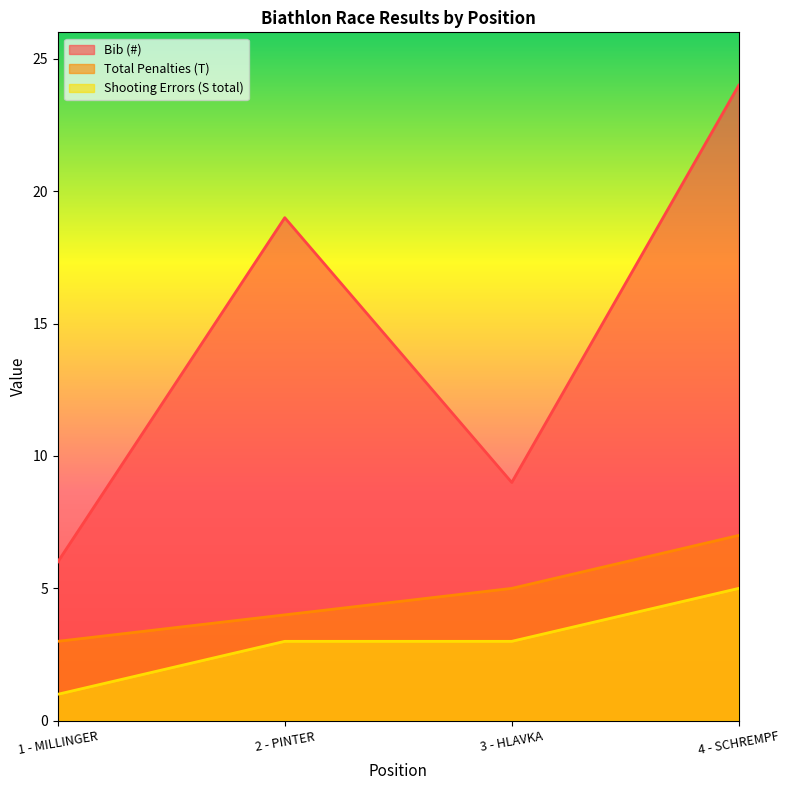

What position from the left is 1 - MILLINGER?

1